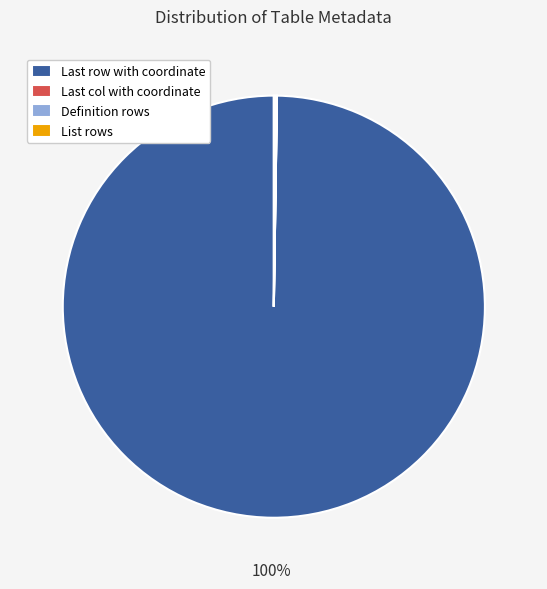

Which category has the biggest portion of the pie?

Last row with coordinate